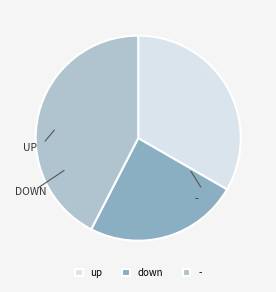

True or false: up accounts for 39% of the total.

False